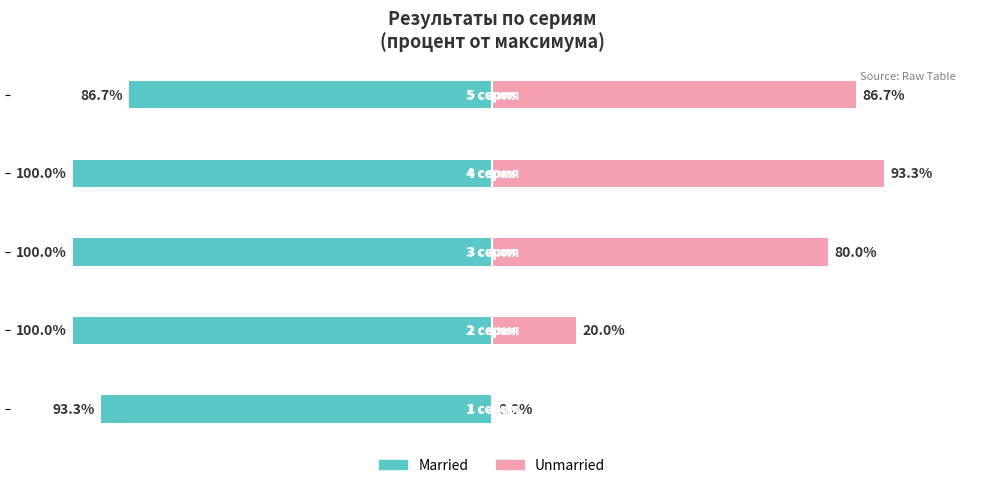

What is the value of the Married bar at the 5th from the left?

-86.7